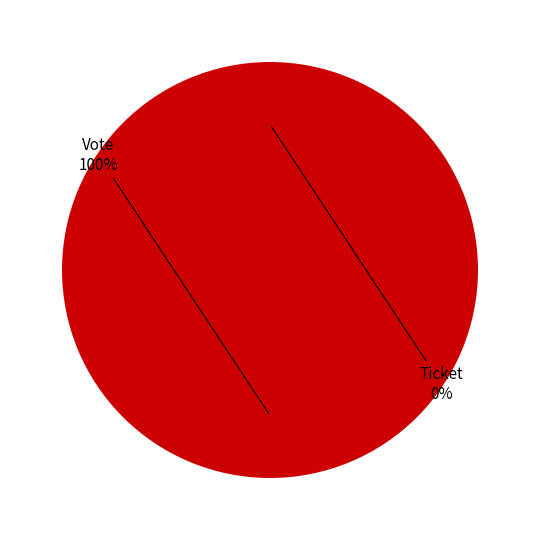

What is the smallest slice in the pie chart?

Ticket